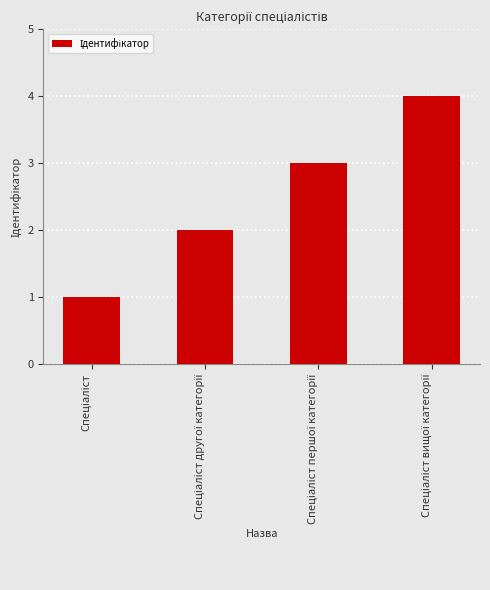

Reading left to right, what are all the values shown in this chart?

1	2	3	4